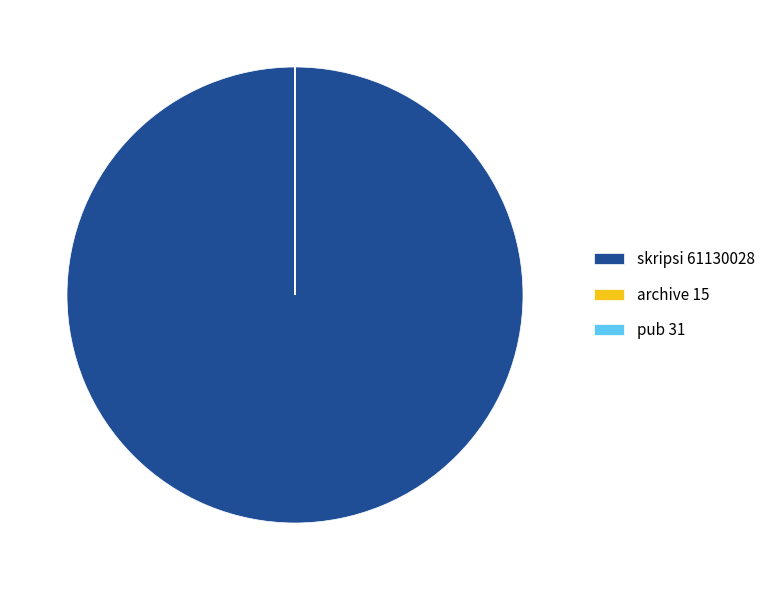

What is the majority slice?

skripsi